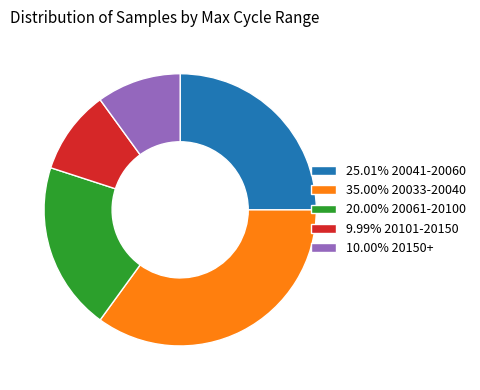

Is there a majority slice in this chart?

No